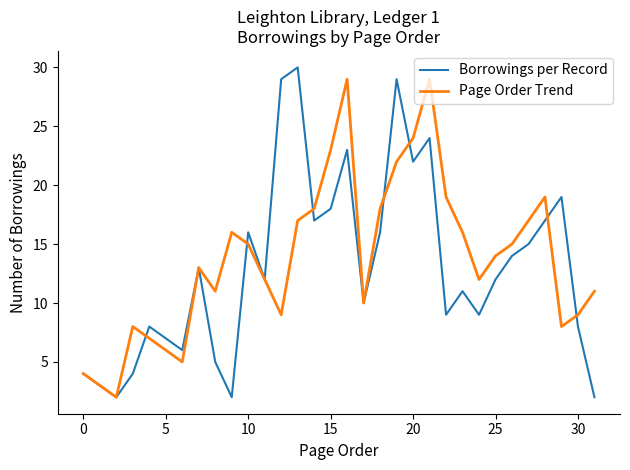

At how many categories does at least one series exceed 25?

5